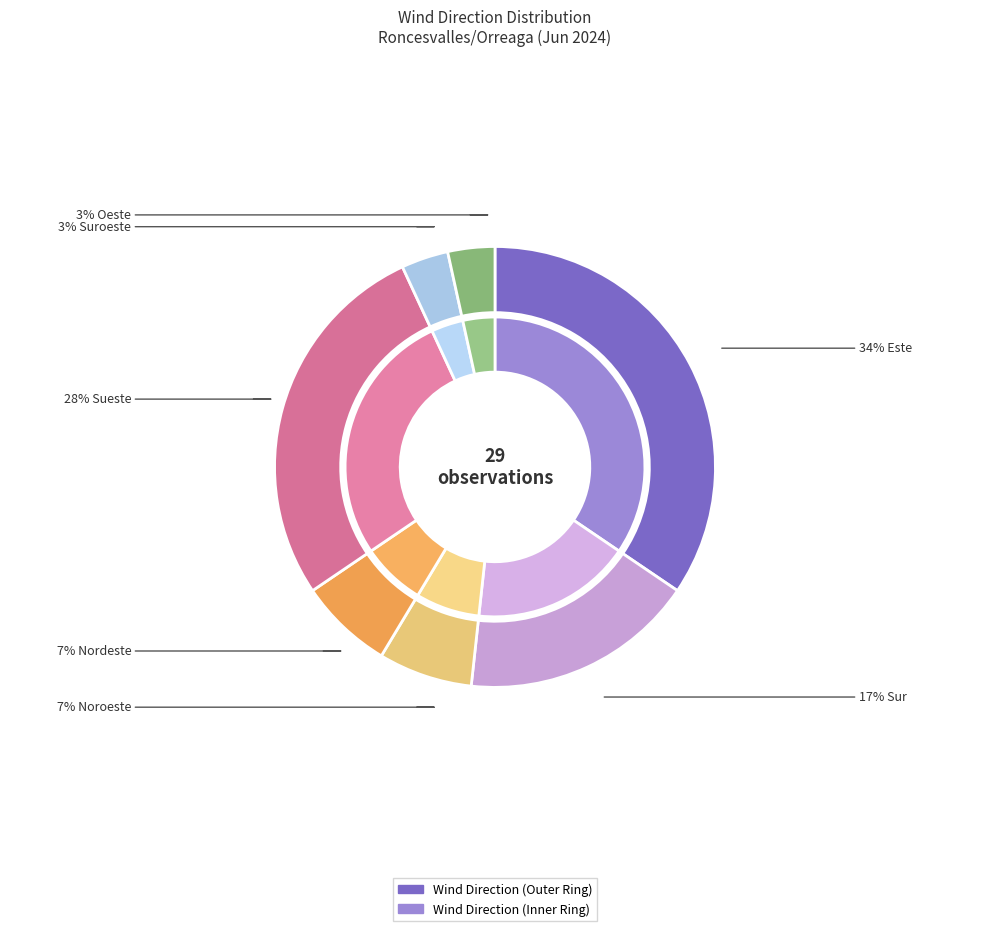

Which slice is the largest?

Este